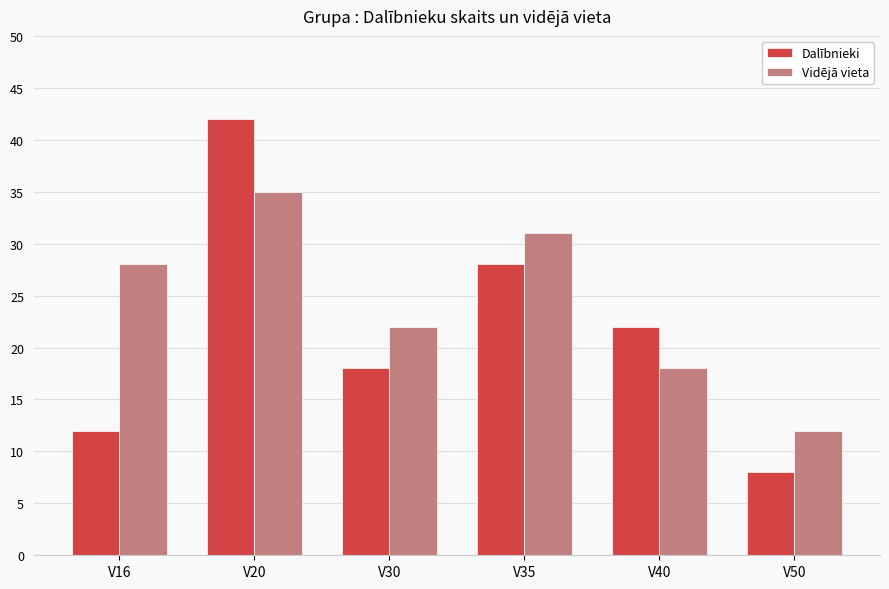

What are all the series names shown in the legend?

Dalībnieki, Vidējā vieta